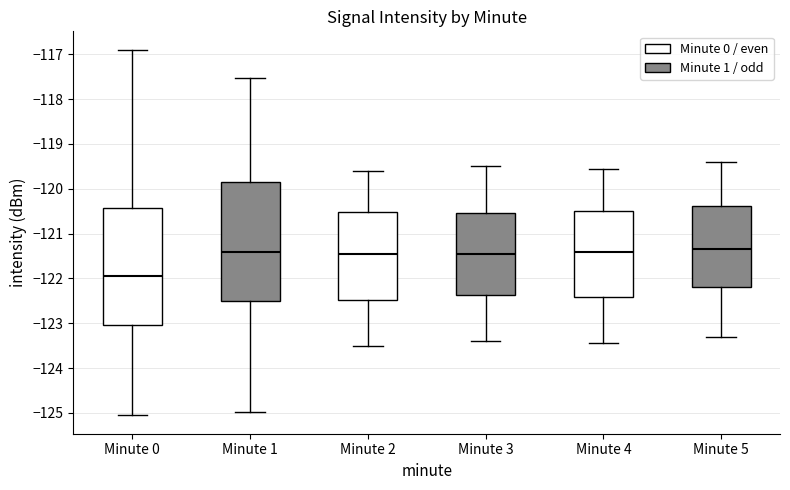

Which box's median line is the lowest?

Minute 0